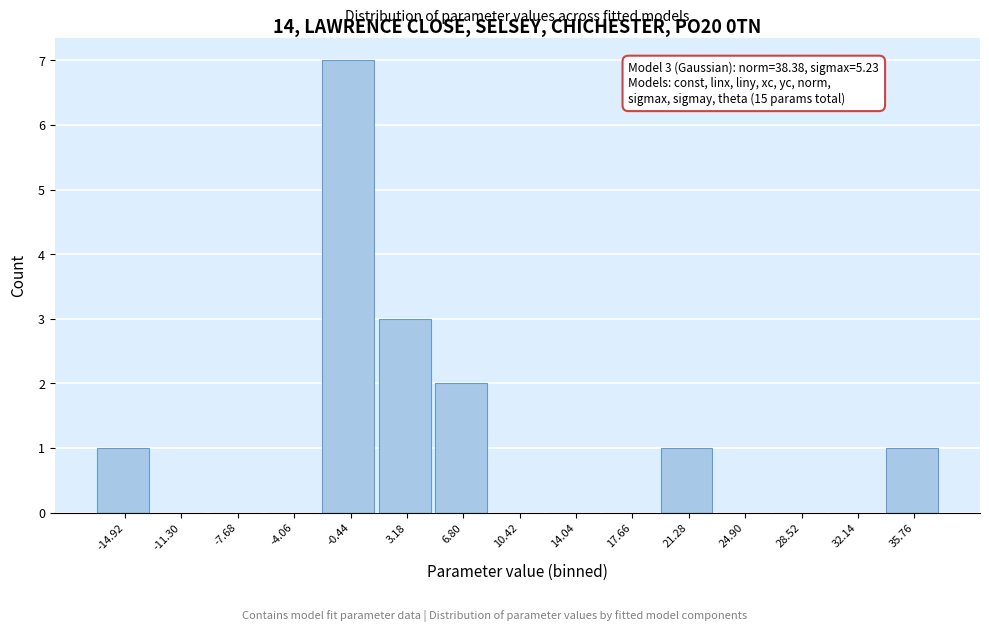

Reading right to left, list all the values displayed in this chart.

35.76=1	32.14=0	28.52=0	24.90=0	21.28=1	17.66=0	14.04=0	10.42=0	6.80=2	3.18=3	-0.44=7	-4.06=0	-7.68=0	-11.30=0	-14.92=1